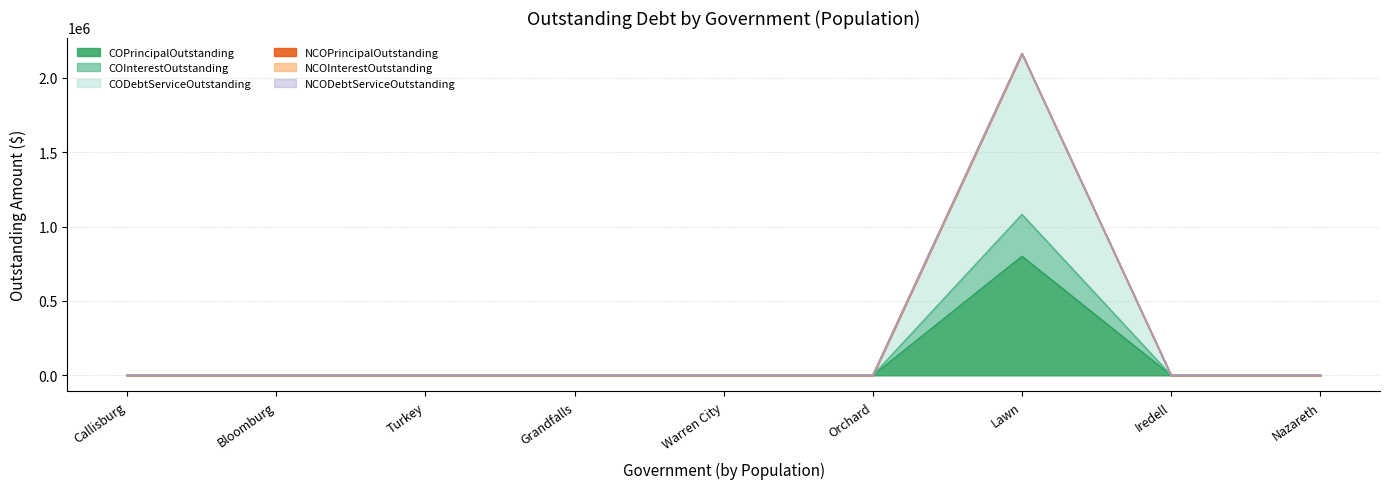

True or false: COInterestOutstanding and COPrincipalOutstanding cross at least once.

False